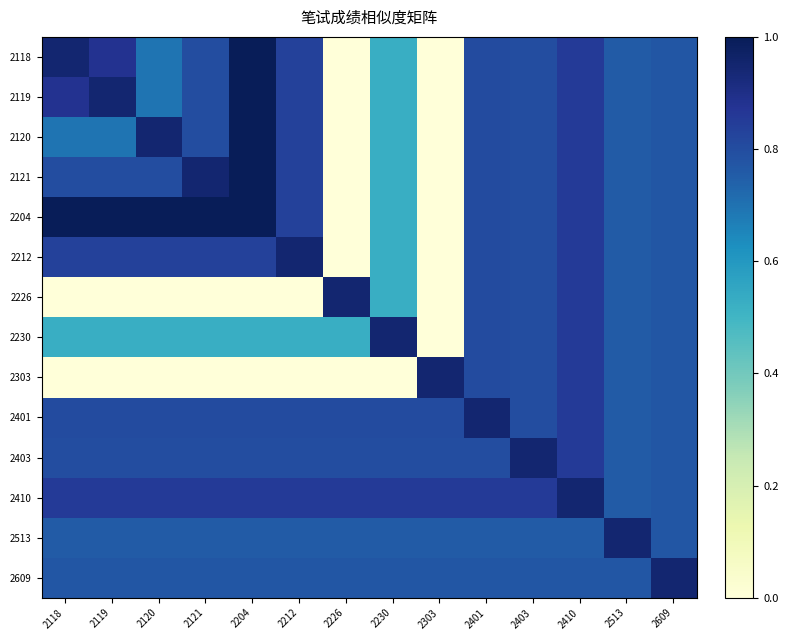

Reading left to right, list all the values displayed in this chart.

2118: 2118=0.9	2119=0.9	2120=0.7	2121=0.8	2204=1.0	2212=0.8	2226=0.0	2230=0.5	2303=0.0	2401=0.8	2403=0.8	2410=0.9	2513=0.8	2609=0.8
2119: 2118=0.9	2119=0.9	2120=0.7	2121=0.8	2204=1.0	2212=0.8	2226=0.0	2230=0.5	2303=0.0	2401=0.8	2403=0.8	2410=0.9	2513=0.8	2609=0.8
2120: 2118=0.7	2119=0.7	2120=0.9	2121=0.8	2204=1.0	2212=0.8	2226=0.0	2230=0.5	2303=0.0	2401=0.8	2403=0.8	2410=0.9	2513=0.8	2609=0.8
2121: 2118=0.8	2119=0.8	2120=0.8	2121=0.9	2204=1.0	2212=0.8	2226=0.0	2230=0.5	2303=0.0	2401=0.8	2403=0.8	2410=0.9	2513=0.8	2609=0.8
2204: 2118=1.0	2119=1.0	2120=1.0	2121=1.0	2204=1.0	2212=0.8	2226=0.0	2230=0.5	2303=0.0	2401=0.8	2403=0.8	2410=0.9	2513=0.8	2609=0.8
2212: 2118=0.8	2119=0.8	2120=0.8	2121=0.8	2204=0.8	2212=0.9	2226=0.0	2230=0.5	2303=0.0	2401=0.8	2403=0.8	2410=0.9	2513=0.8	2609=0.8
2226: 2118=0.0	2119=0.0	2120=0.0	2121=0.0	2204=0.0	2212=0.0	2226=0.9	2230=0.5	2303=0.0	2401=0.8	2403=0.8	2410=0.9	2513=0.8	2609=0.8
2230: 2118=0.5	2119=0.5	2120=0.5	2121=0.5	2204=0.5	2212=0.5	2226=0.5	2230=0.9	2303=0.0	2401=0.8	2403=0.8	2410=0.9	2513=0.8	2609=0.8
2303: 2118=0.0	2119=0.0	2120=0.0	2121=0.0	2204=0.0	2212=0.0	2226=0.0	2230=0.0	2303=0.9	2401=0.8	2403=0.8	2410=0.9	2513=0.8	2609=0.8
2401: 2118=0.8	2119=0.8	2120=0.8	2121=0.8	2204=0.8	2212=0.8	2226=0.8	2230=0.8	2303=0.8	2401=0.9	2403=0.8	2410=0.9	2513=0.8	2609=0.8
2403: 2118=0.8	2119=0.8	2120=0.8	2121=0.8	2204=0.8	2212=0.8	2226=0.8	2230=0.8	2303=0.8	2401=0.8	2403=0.9	2410=0.9	2513=0.8	2609=0.8
2410: 2118=0.9	2119=0.9	2120=0.9	2121=0.9	2204=0.9	2212=0.9	2226=0.9	2230=0.9	2303=0.9	2401=0.9	2403=0.9	2410=0.9	2513=0.8	2609=0.8
2513: 2118=0.8	2119=0.8	2120=0.8	2121=0.8	2204=0.8	2212=0.8	2226=0.8	2230=0.8	2303=0.8	2401=0.8	2403=0.8	2410=0.8	2513=0.9	2609=0.8
2609: 2118=0.8	2119=0.8	2120=0.8	2121=0.8	2204=0.8	2212=0.8	2226=0.8	2230=0.8	2303=0.8	2401=0.8	2403=0.8	2410=0.8	2513=0.8	2609=0.9